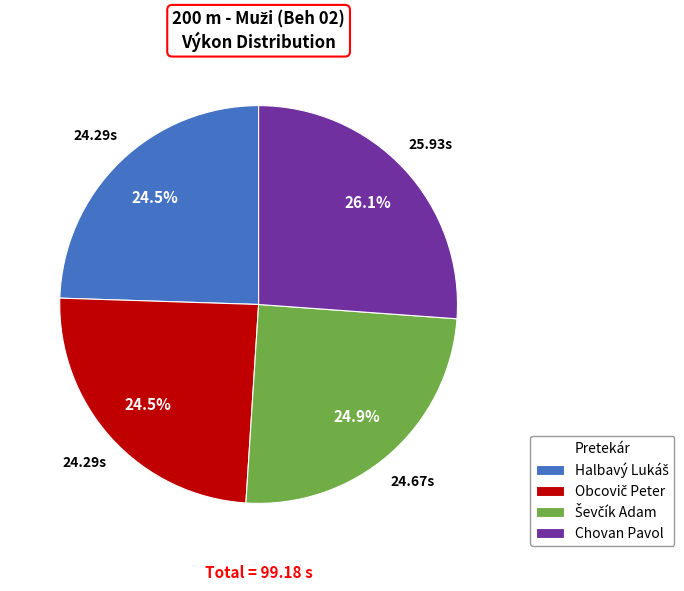

Which slice is the largest?

Chovan Pavol